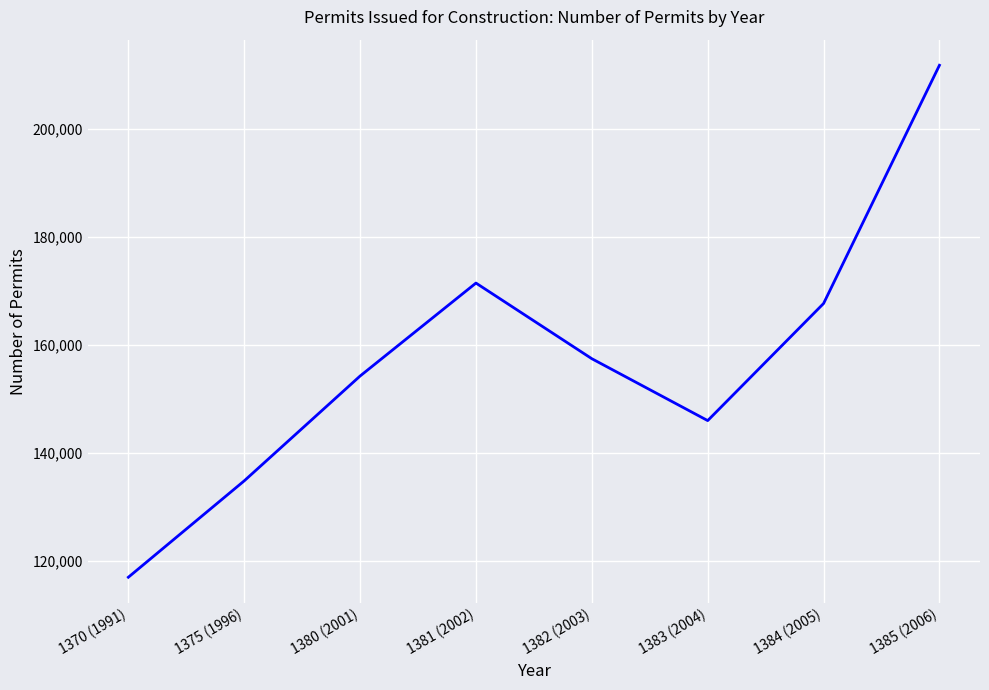

Is this an area chart (filled region under the line)?

No